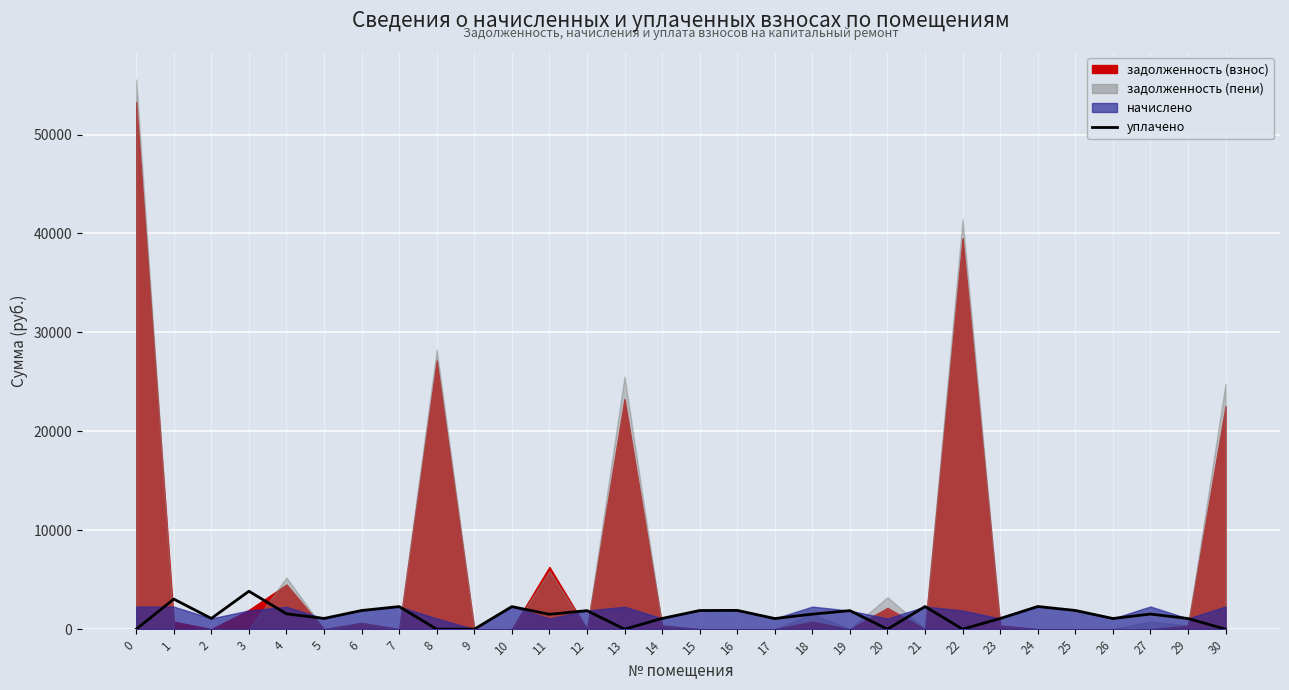

What is the difference between the second highest and minimum values?

3038.1